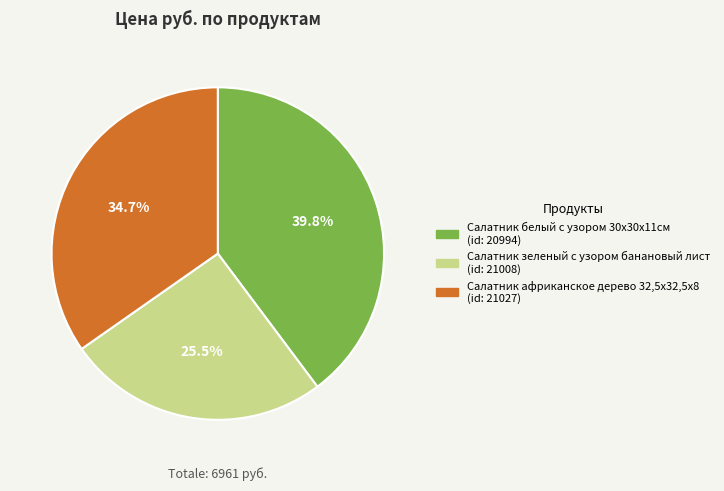

Does any single category account for the majority?

No